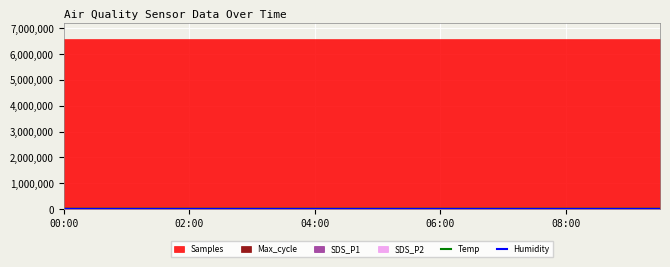

Where is Temp nearest to the value 13850?

04:00